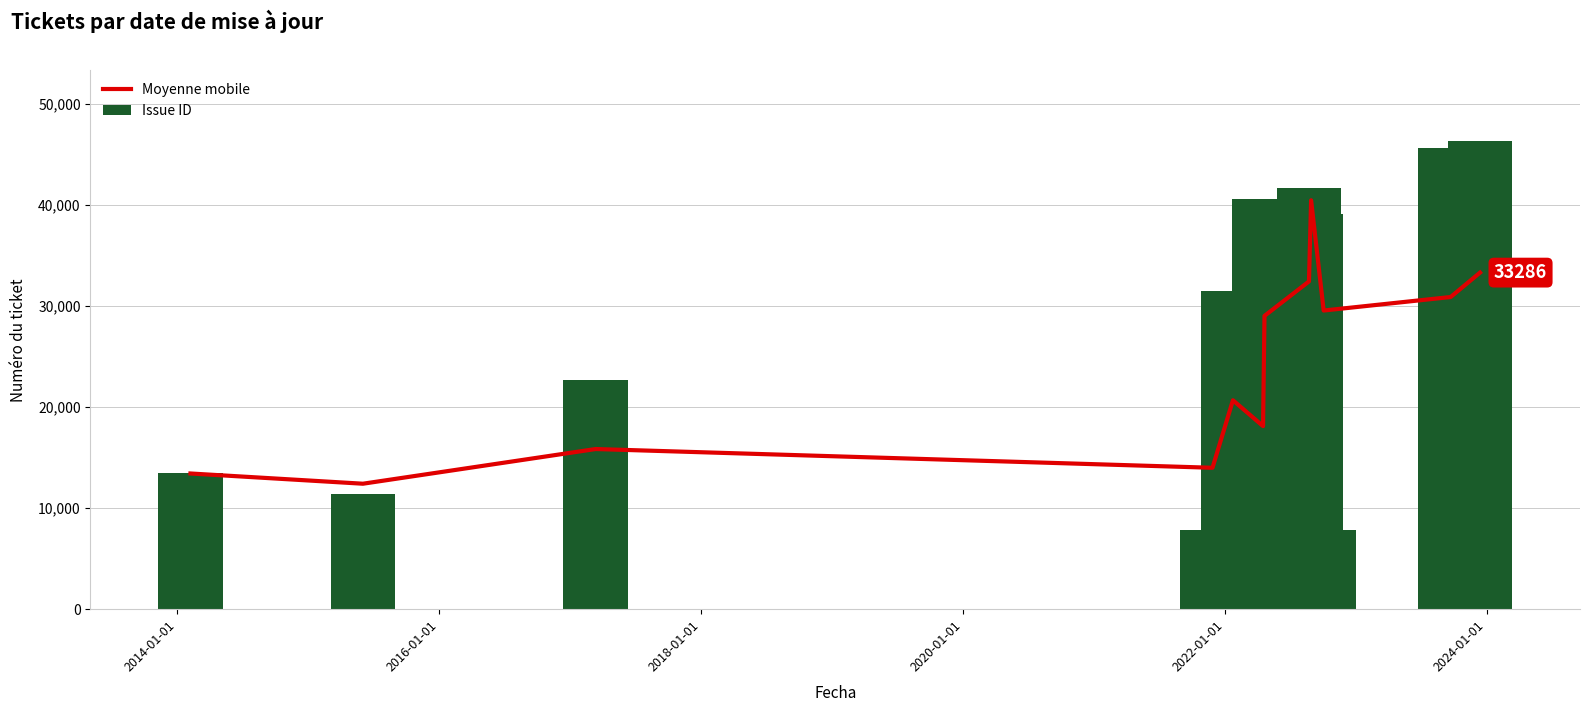

What is the lowest value of the Issue ID series?

7859